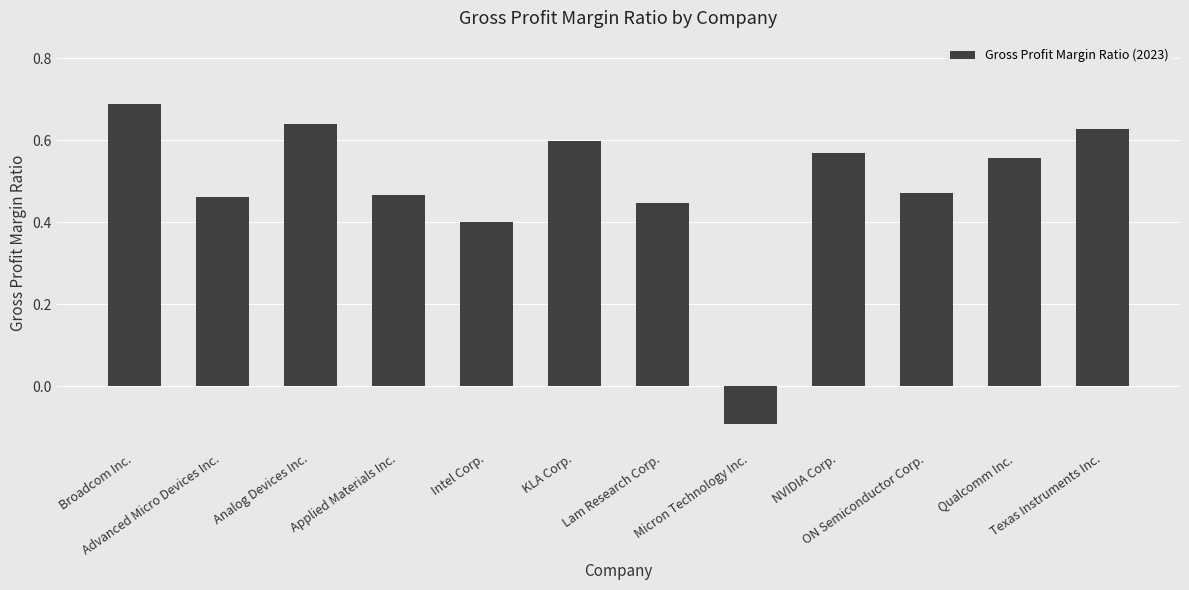

Count the values in the range 0 to 1.

11